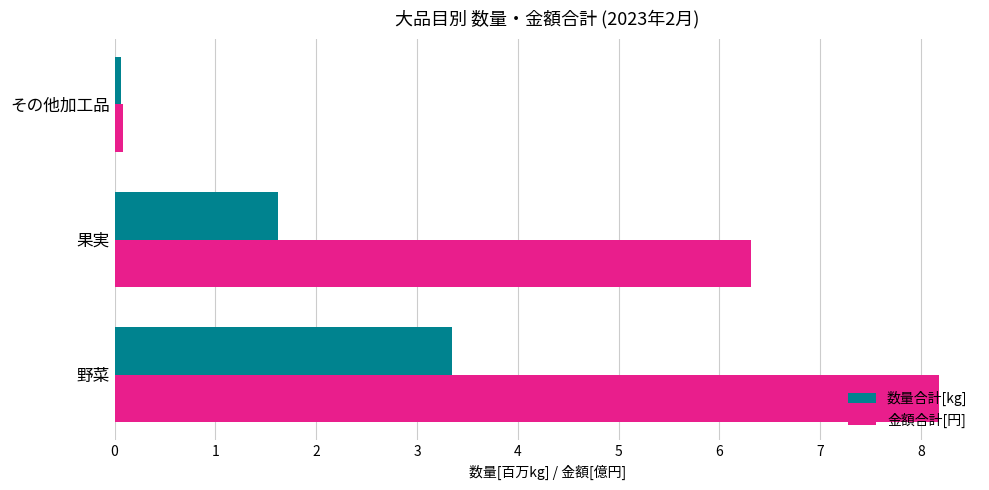

List the labels in order of 数量合計[kg] value, largest first.

野菜, 果実, その他加工品